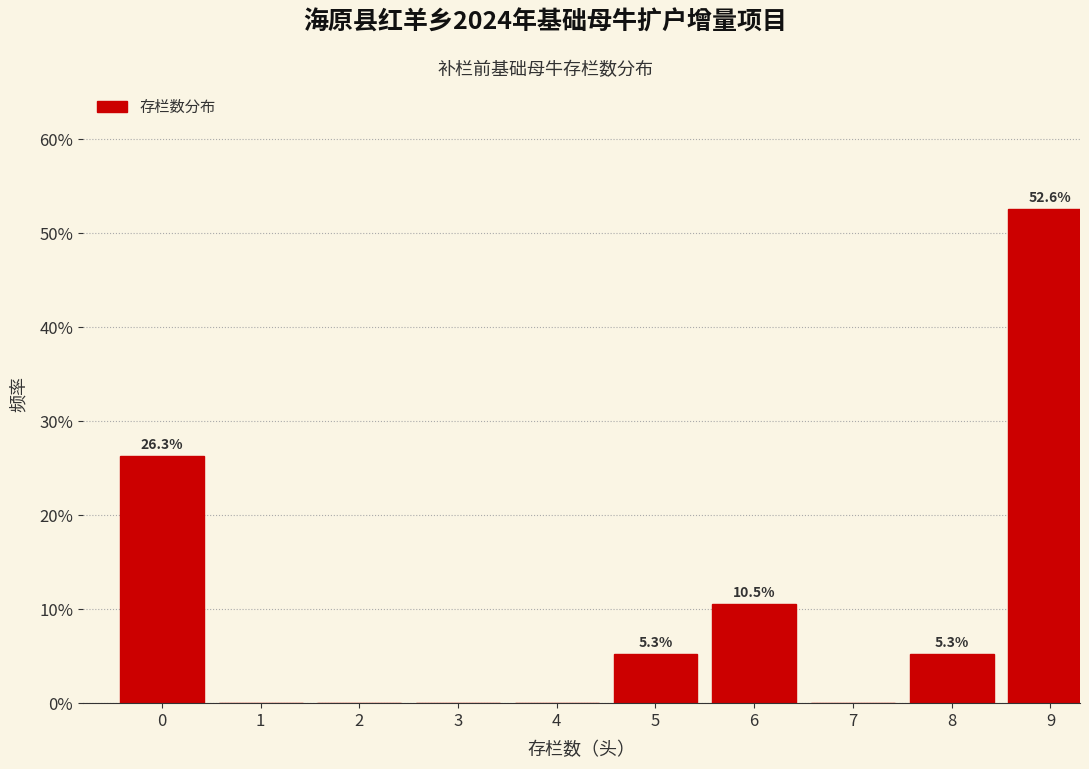

Are the bars horizontal?

No